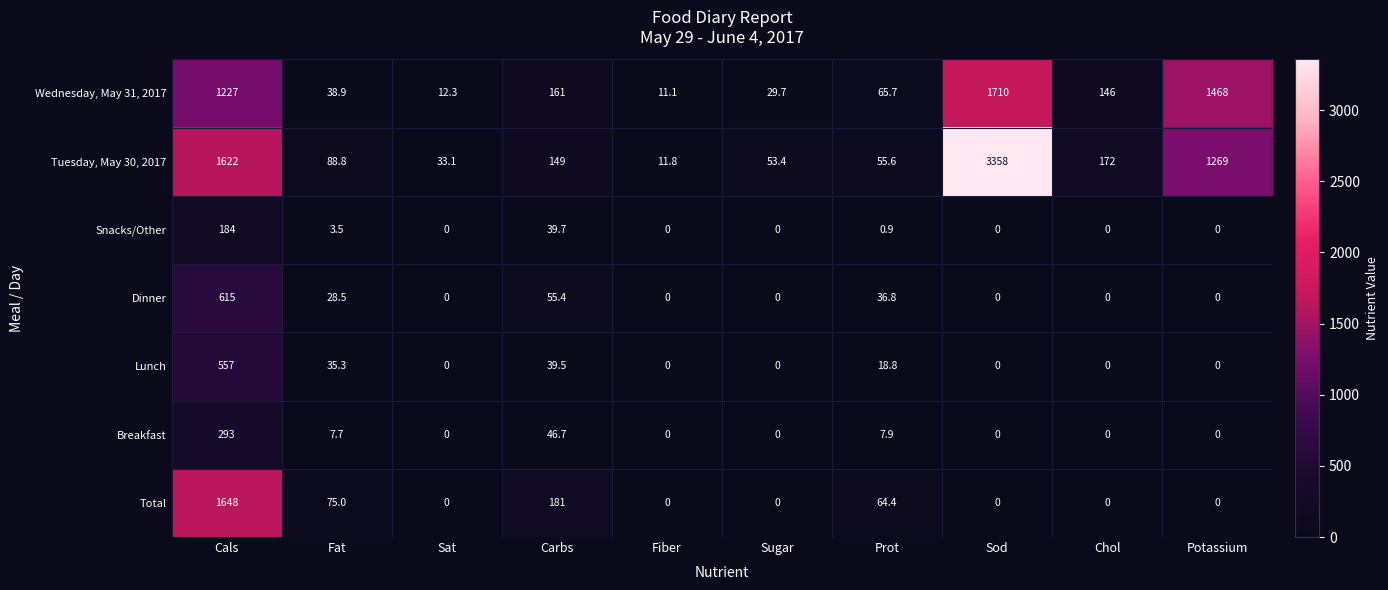

Which series has the largest range (max minus min)?

Tuesday, May 30, 2017